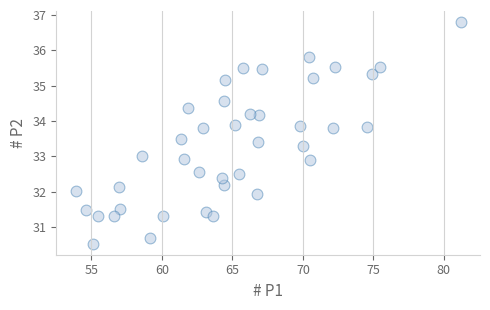

What is the range of X values (max minus min)?

27.3